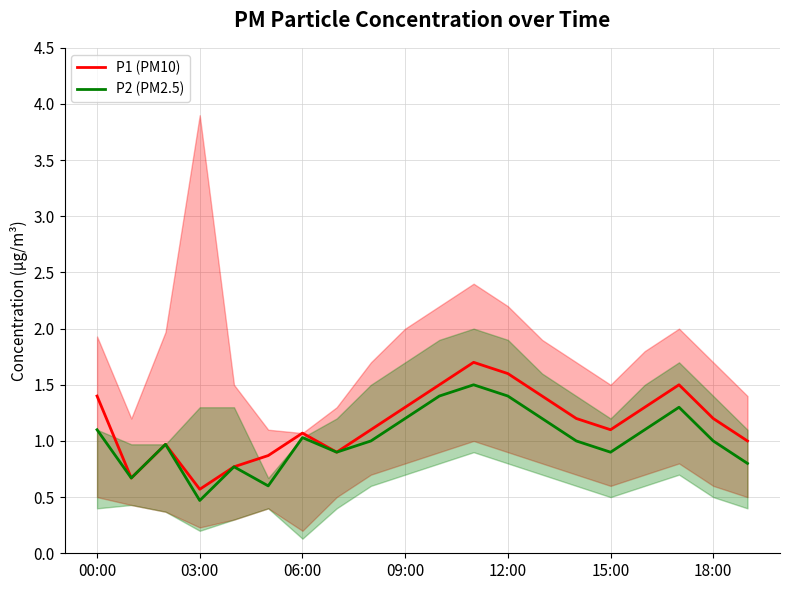

Reading right to left, transcribe all the data shown in this chart.

P1 (PM10): 1.0	1.2	1.5	1.3	1.1	1.2	1.4	1.6	1.7	1.5	1.3	1.1	0.9	1.1	0.9	0.8	0.6	1.0	0.7	1.4
P2 (PM2.5): 0.8	1.0	1.3	1.1	0.9	1.0	1.2	1.4	1.5	1.4	1.2	1.0	0.9	1.0	0.6	0.8	0.5	1.0	0.7	1.1